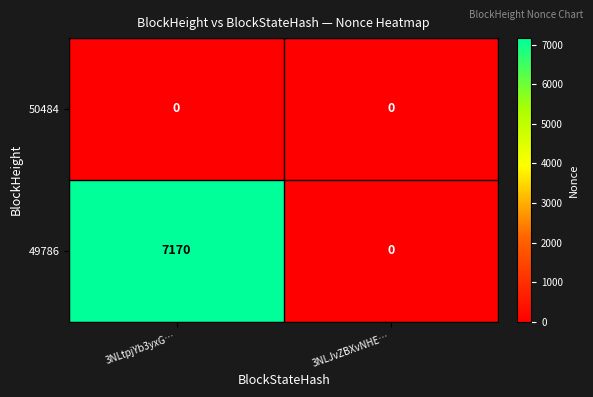

Reading left to right, what are all the values shown in this chart?

50484: 0	0
49786: 7170	0